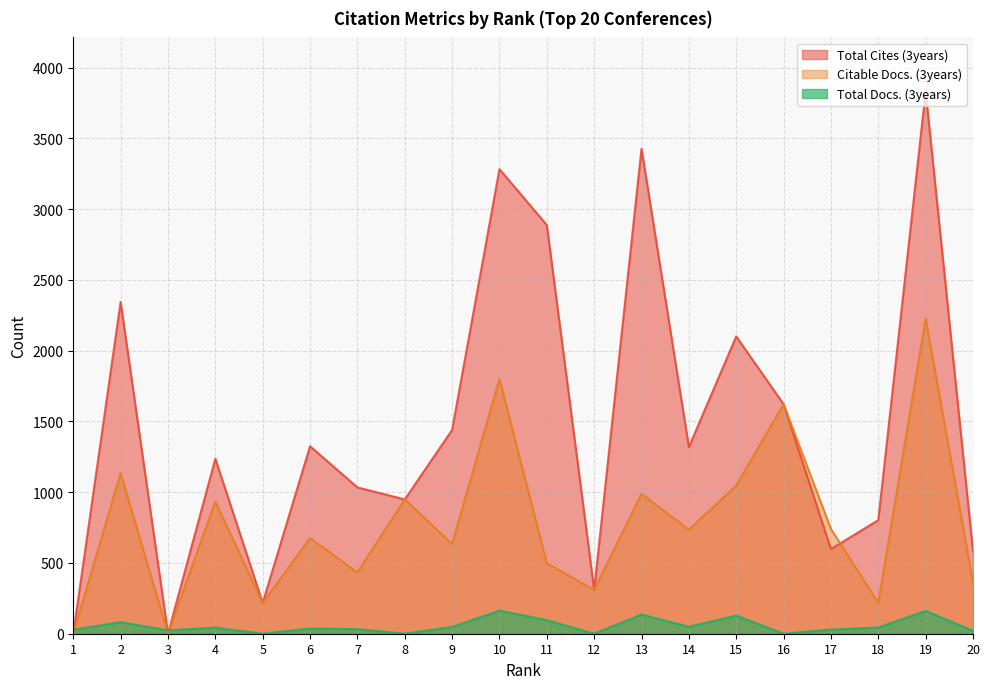

At which category is the sum across all series the highest?

19